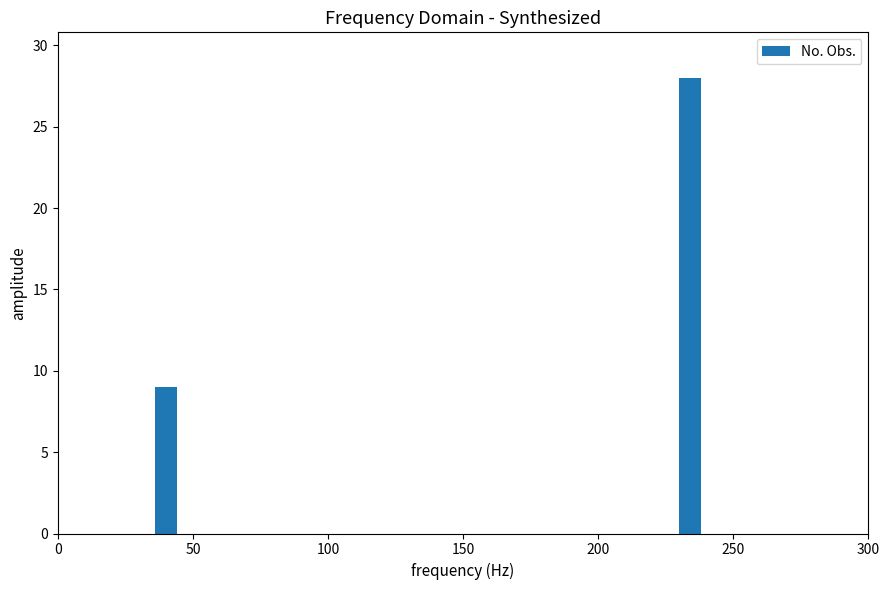

Read against the x-axis, roughly where is the centre of the tallest bar?

235